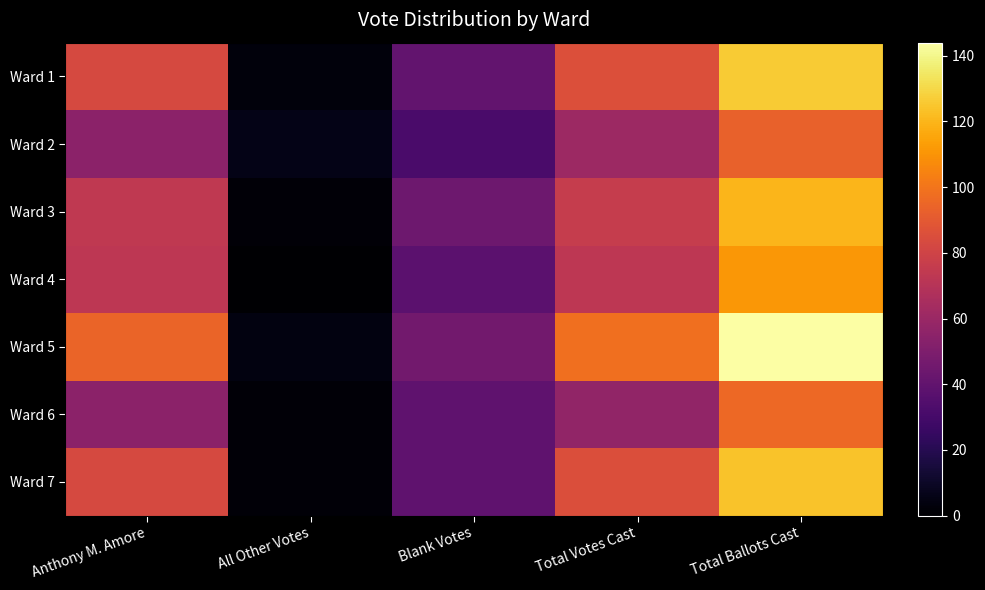

At how many categories does at least one series exceed 72?

3